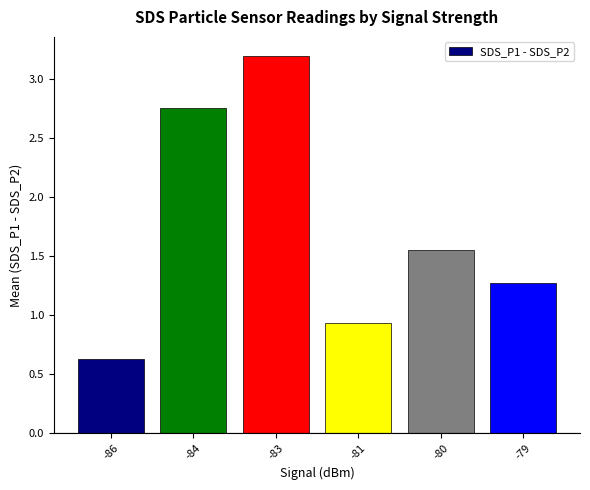

Rank the categories by value from highest to lowest.

-83, -84, -80, -79, -81, -86